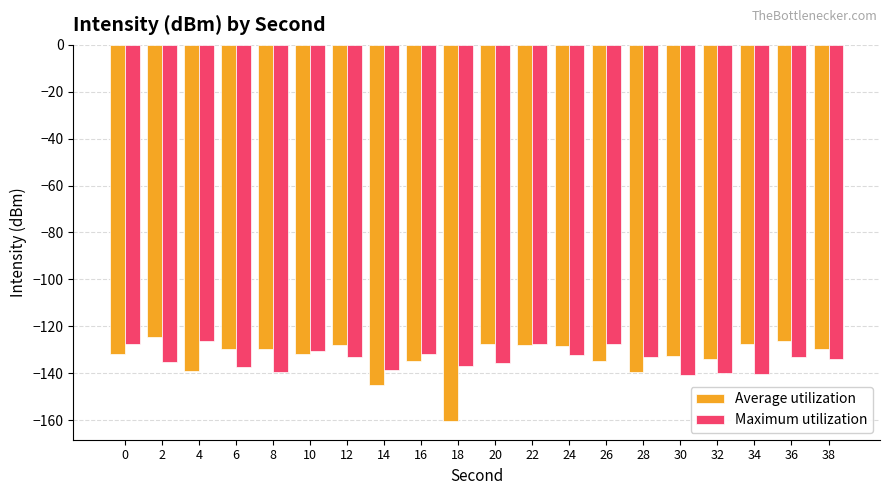

What is the average value of the Average utilization series?

-133.1